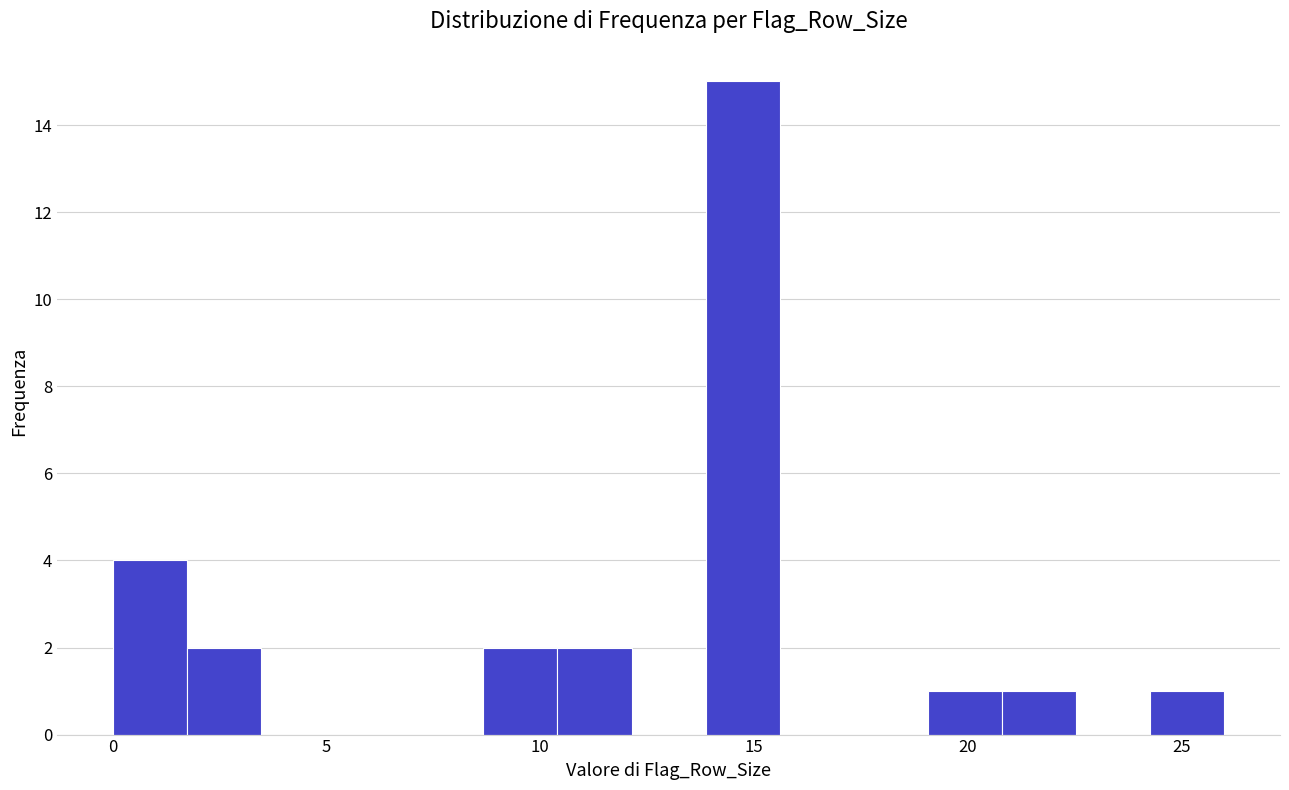

Around what value on the x-axis is the tallest bar? Give the approximate position of its centre, as read against the axis.

14.5